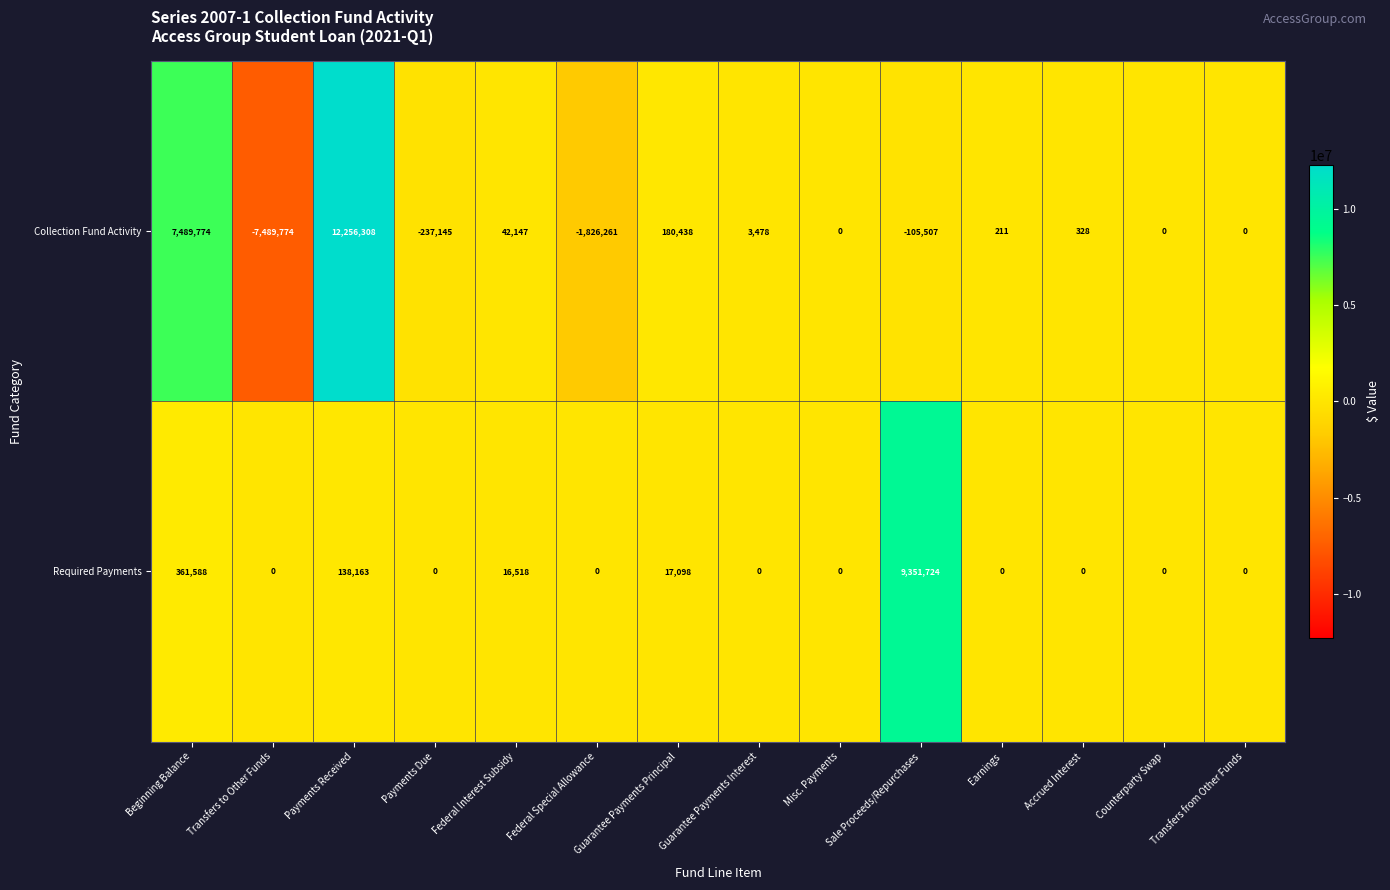

Is it true that Collection Fund Activity equals 552 at Accrued Interest?

False